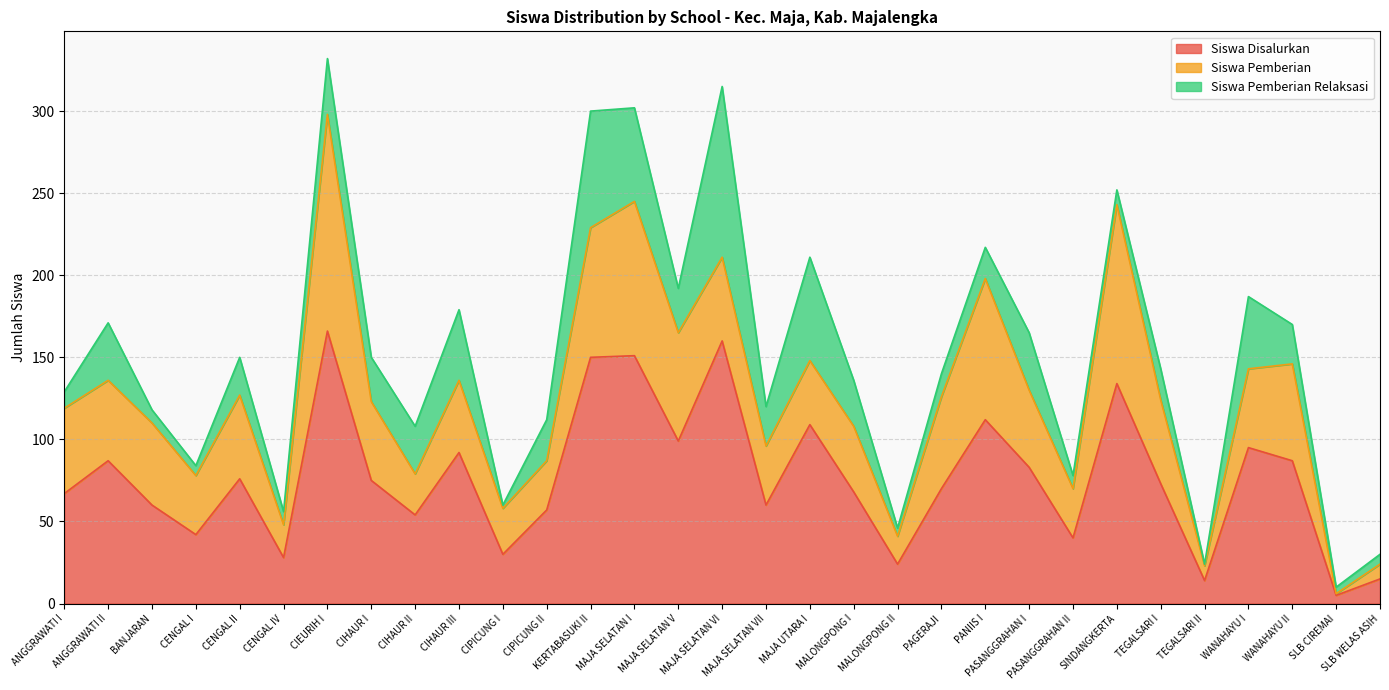

Which series changed the most between PANIIS I and PASANGGRAHAN II?

Siswa Disalurkan